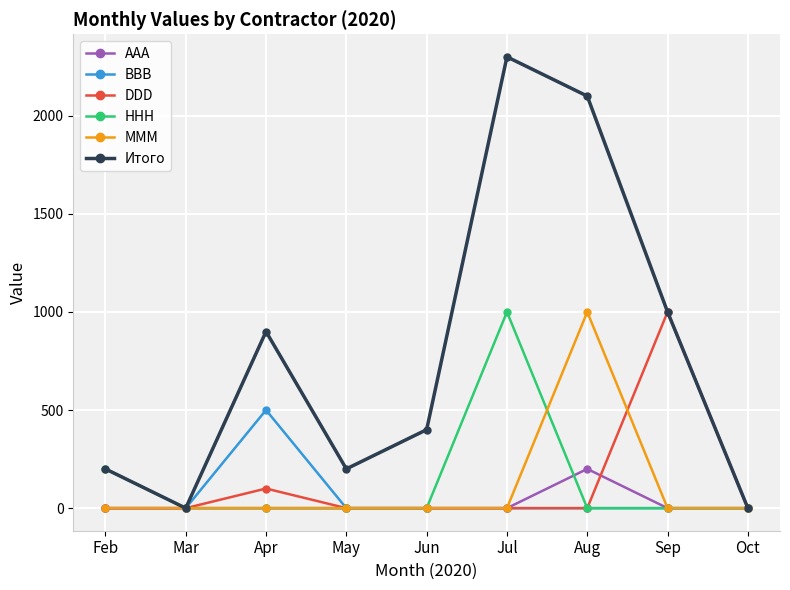

Reading left to right, extract all data points from this chart.

AAA: Feb=0	Mar=0	Apr=0	May=0	Jun=0	Jul=0	Aug=200	Sep=0	Oct=0
BBB: Feb=0	Mar=0	Apr=500	May=0	Jun=0	Jul=0	Aug=0	Sep=0	Oct=0
DDD: Feb=0	Mar=0	Apr=100	May=0	Jun=0	Jul=0	Aug=0	Sep=1000	Oct=0
HHH: Feb=200	Mar=0	Apr=0	May=0	Jun=0	Jul=1000	Aug=0	Sep=0	Oct=0
MMM: Feb=0	Mar=0	Apr=0	May=0	Jun=0	Jul=0	Aug=1000	Sep=0	Oct=0
Итого: Feb=200	Mar=0	Apr=900	May=200	Jun=400	Jul=2300	Aug=2100	Sep=1000	Oct=0